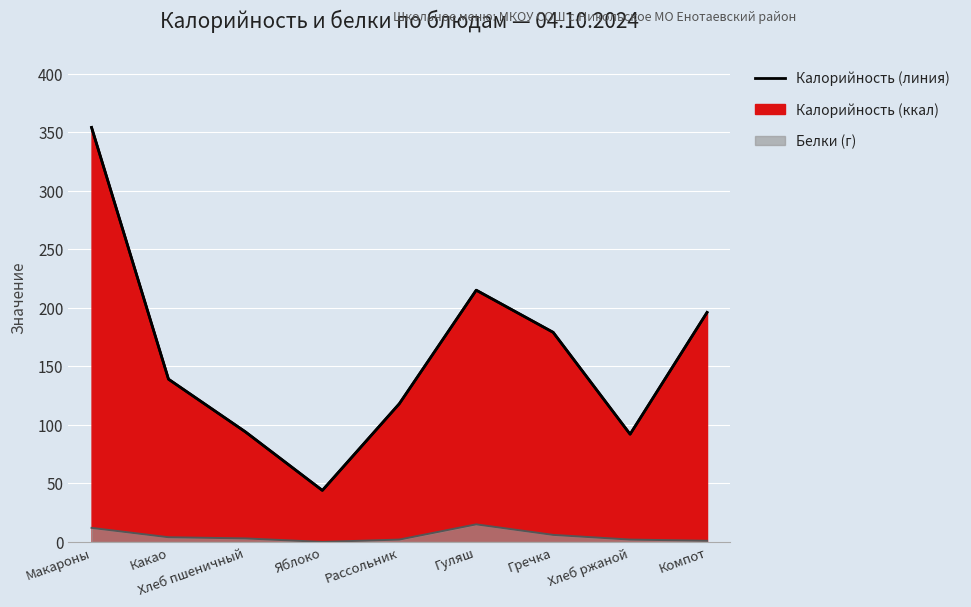

List the labels in order of value, smallest first.

Яблоко, Хлеб ржаной, Хлеб пшеничный, Рассольник, Какао, Гречка, Компот, Гуляш, Макароны